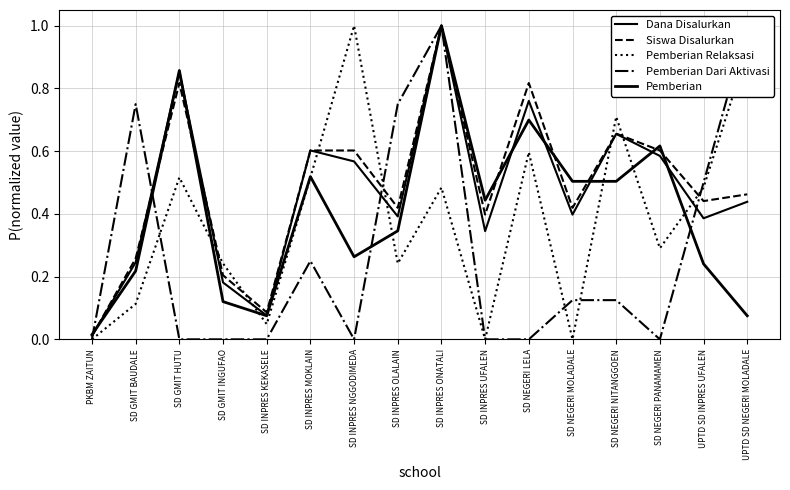

Does the chart display data point markers on the line(s)?

No